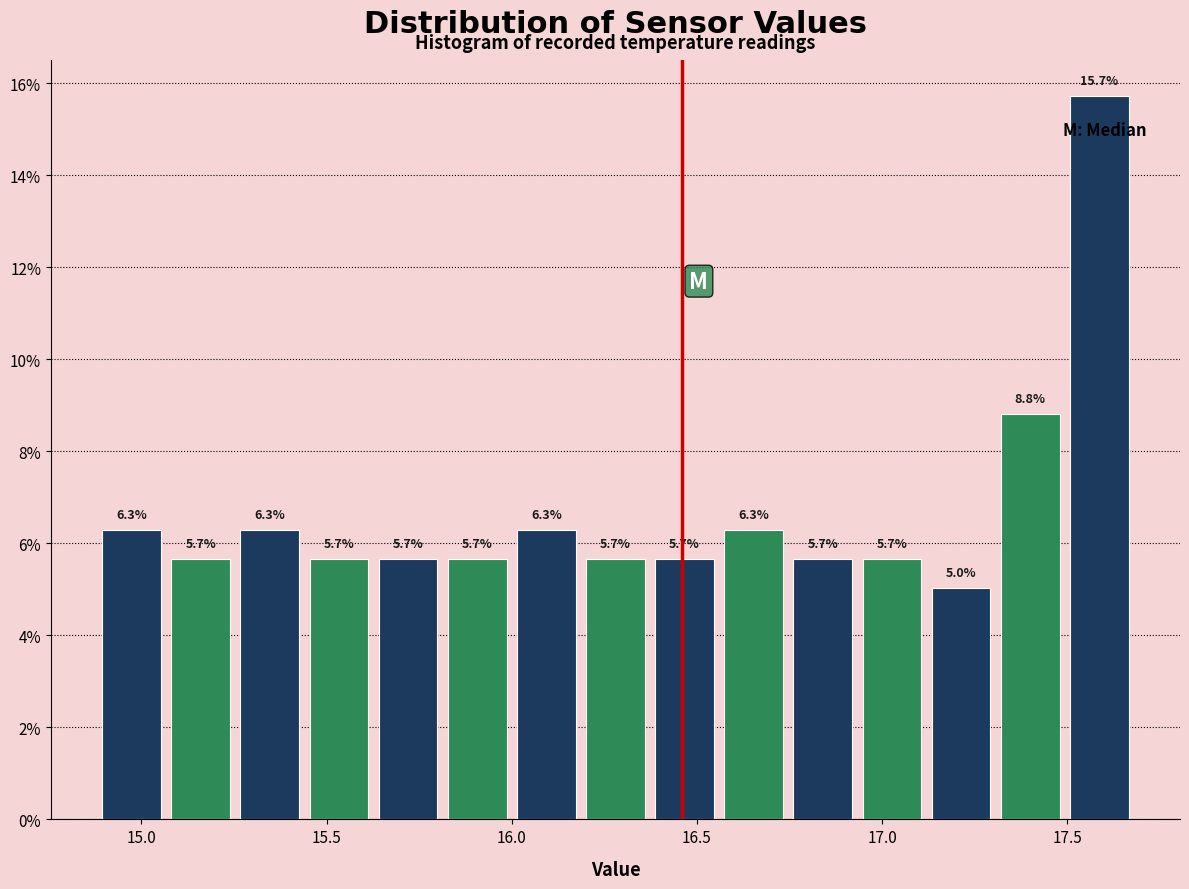

Around what value on the x-axis is the tallest bar? Give the approximate position of its centre, as read against the axis.

17.60